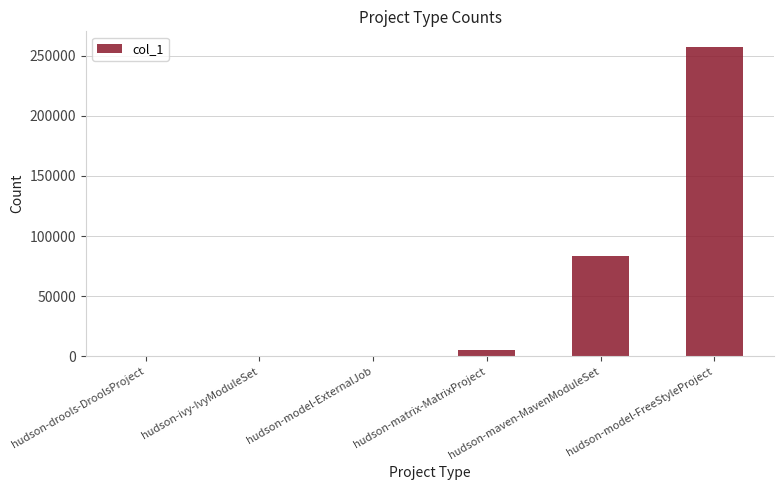

Between hudson-drools-DroolsProject and hudson-model-FreeStyleProject, which is larger?

hudson-model-FreeStyleProject